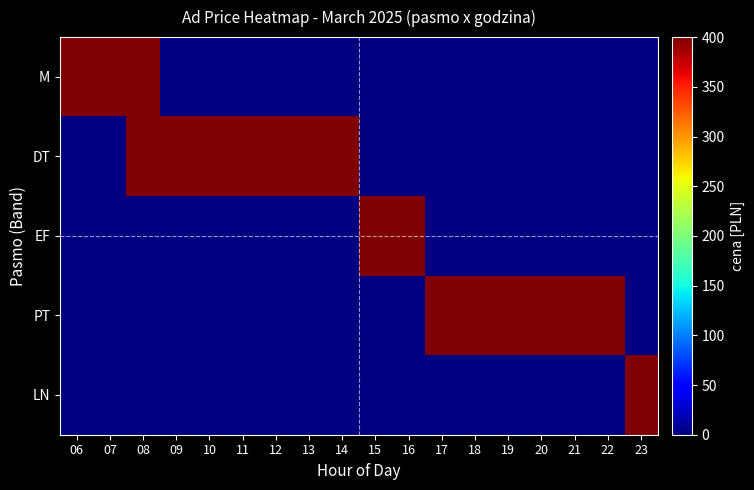

What is the maximum value shown in the chart?

400